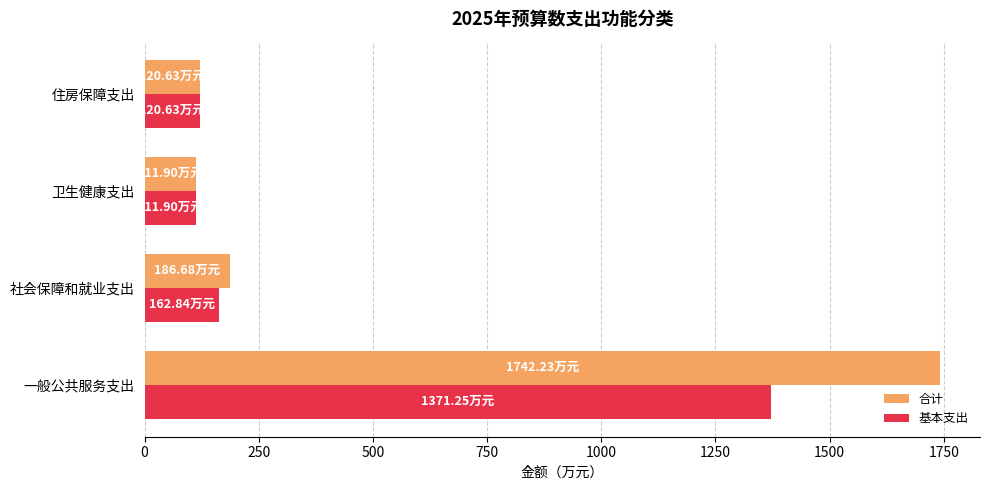

What is the total value across all series at 住房保障支出?

241.3